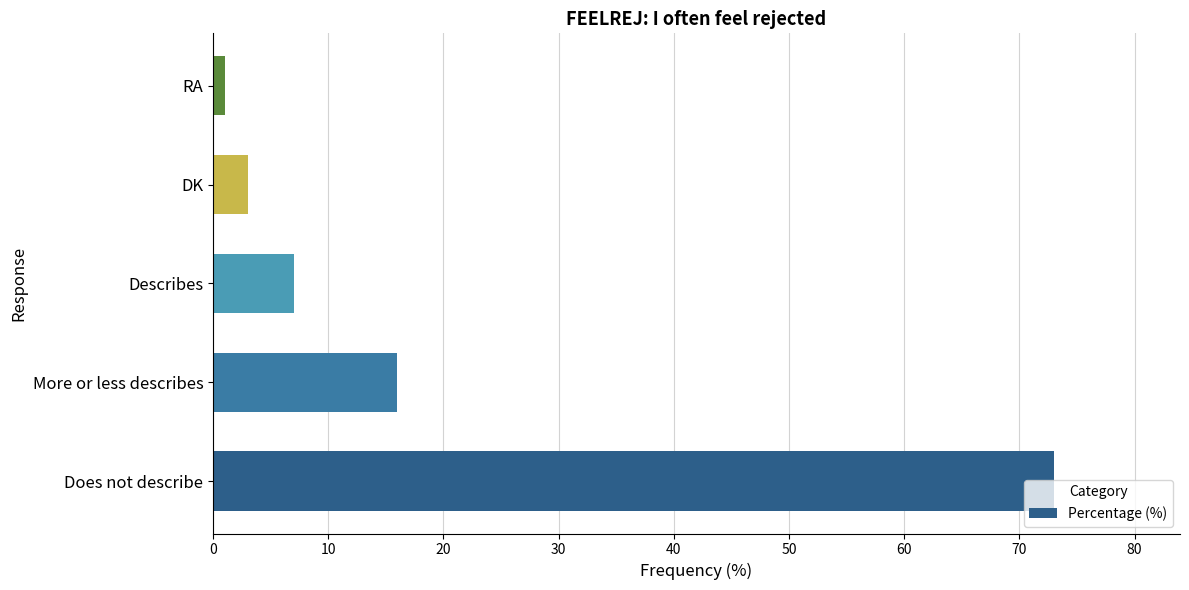

What is the difference between the maximum and minimum values?

72